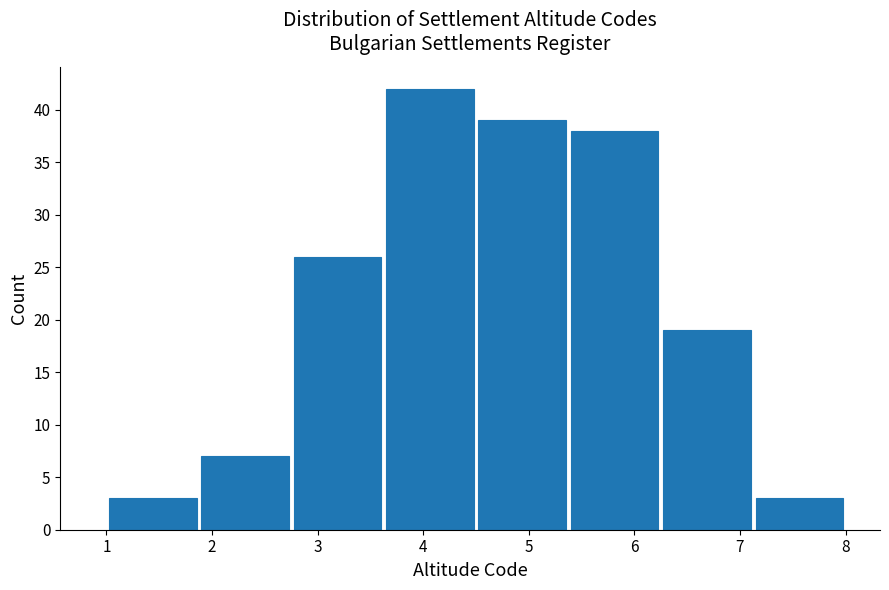

Which range on the x-axis has the tallest bar?

3.6 to 4.5